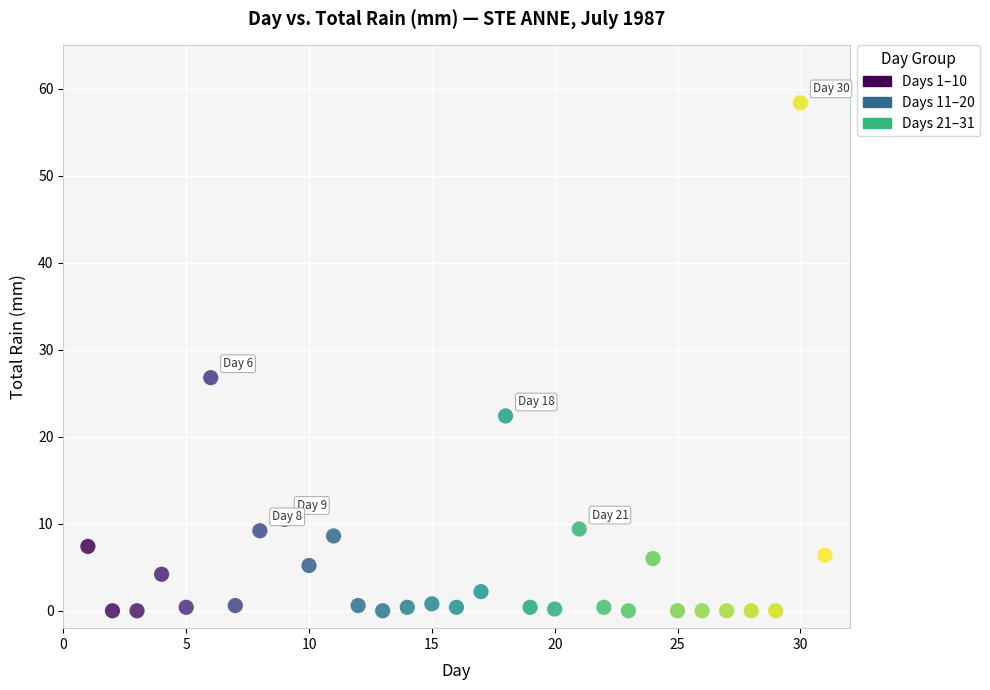

What is the range of X values (max minus min)?

30.0